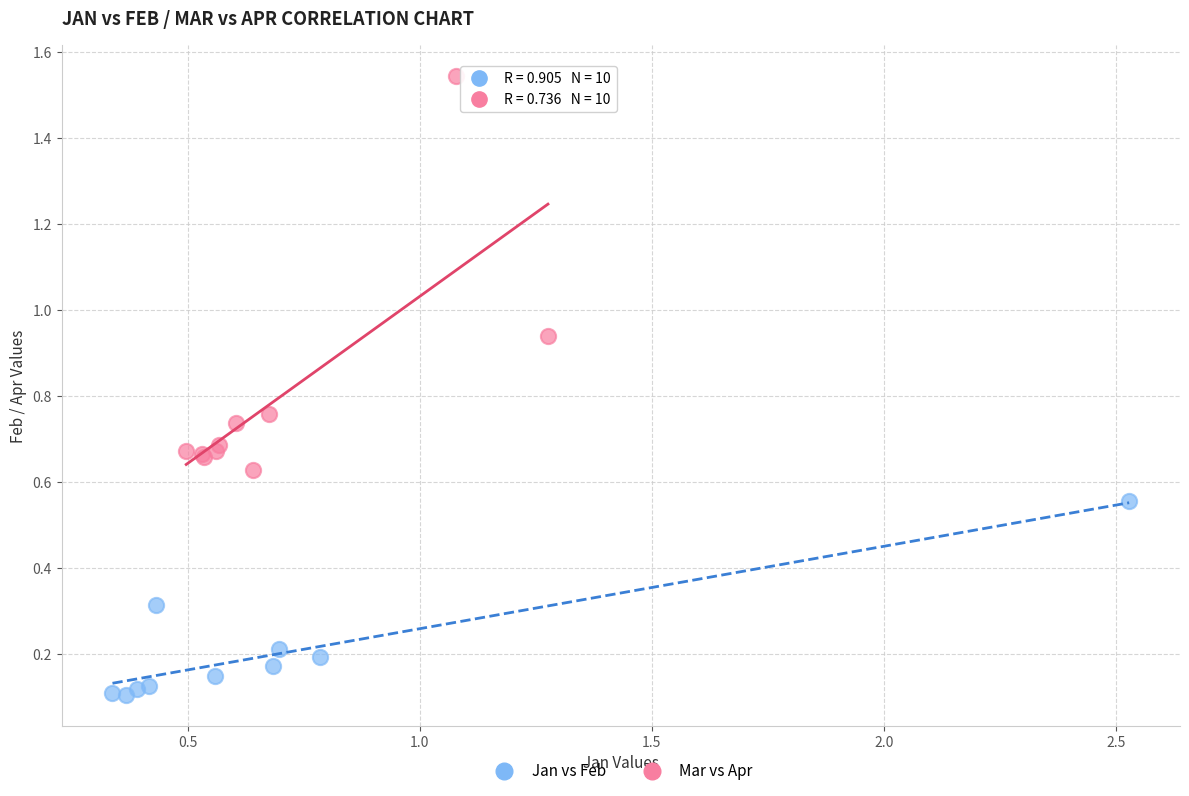

Which series contains the highest Y value?

Mar vs Apr